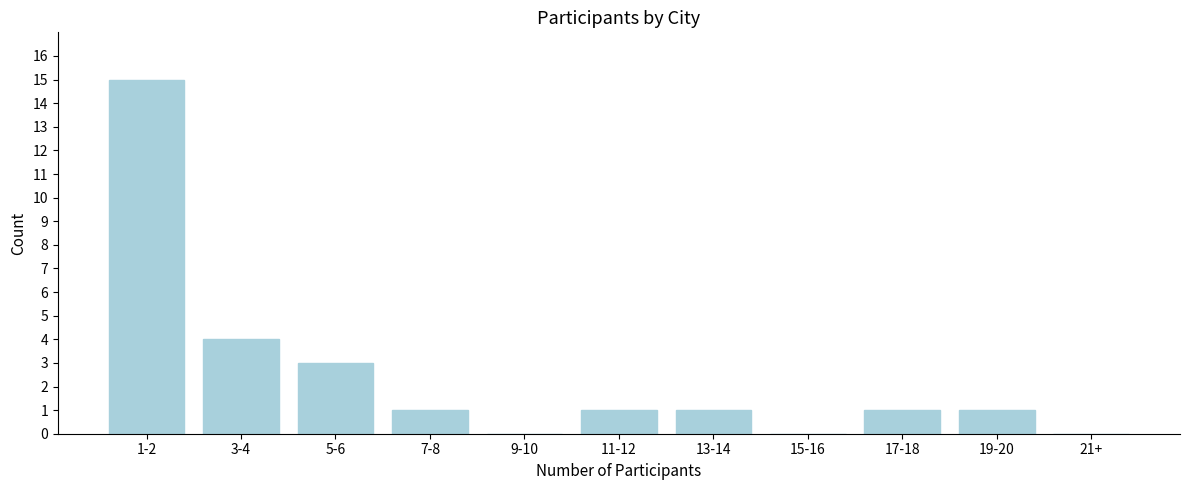

Reading left to right, extract all data points from this chart.

1-2=15	3-4=4	5-6=3	7-8=1	9-10=0	11-12=1	13-14=1	15-16=0	17-18=1	19-20=1	21+=0